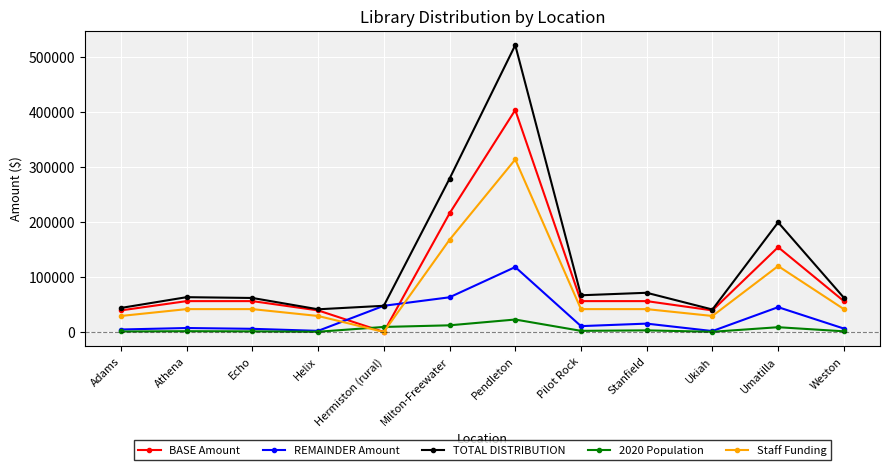

Between Milton-Freewater and Weston, which series saw the biggest shift?

TOTAL DISTRIBUTION